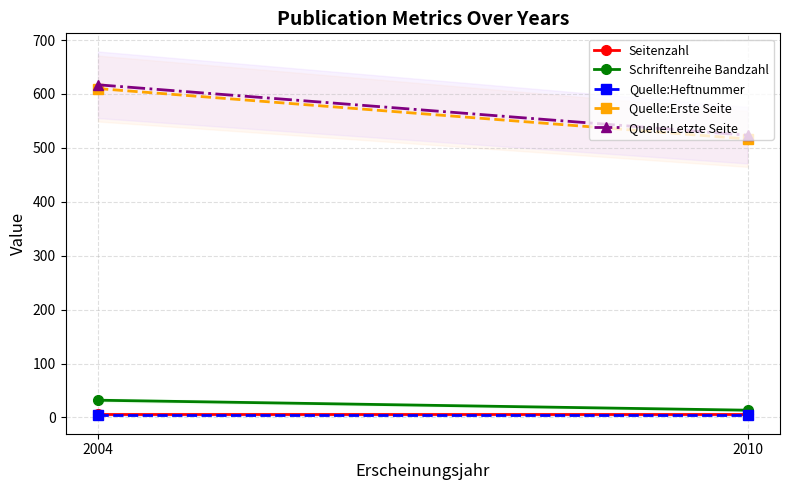

Does the chart have visible grid lines?

Yes